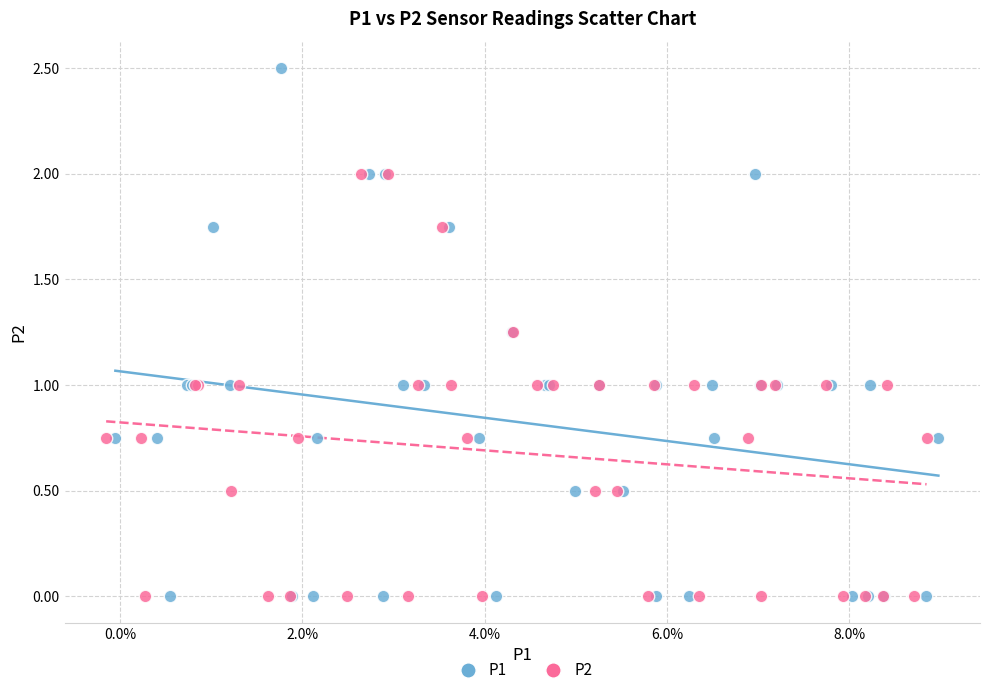

Which series reaches the maximum Y coordinate?

P1